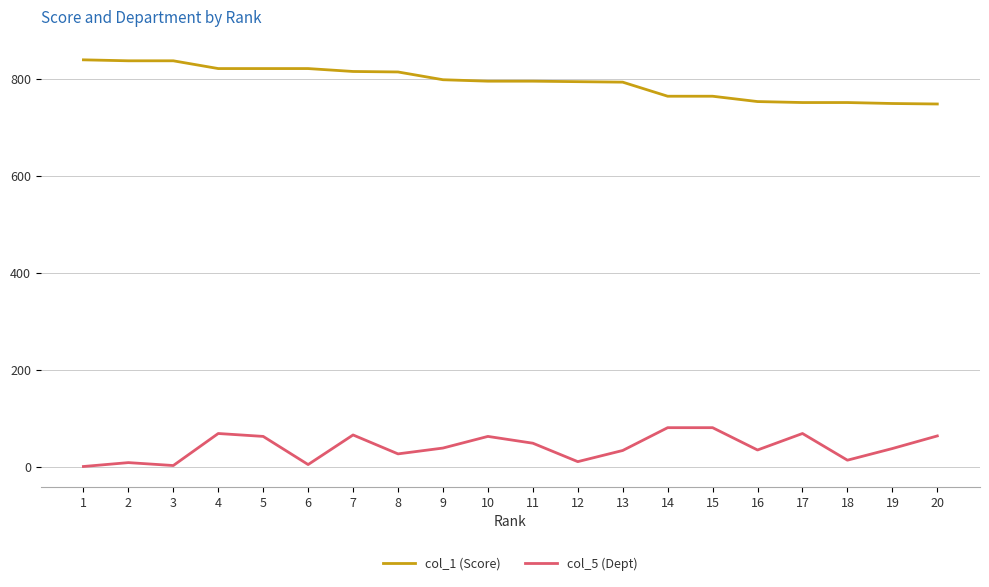

How many lines are shown in the chart?

2